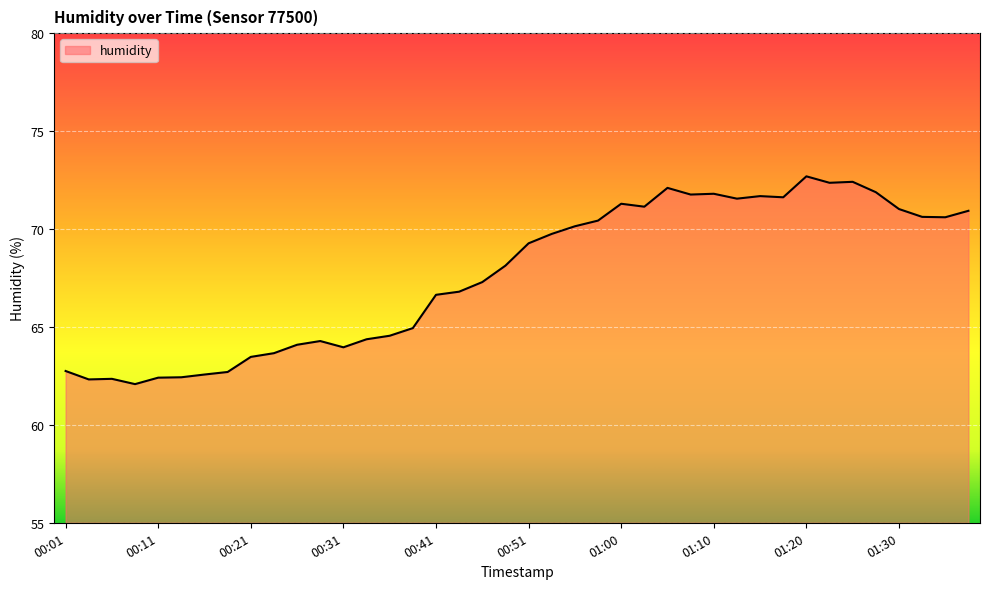

What is the minimum value shown in the chart?

62.1